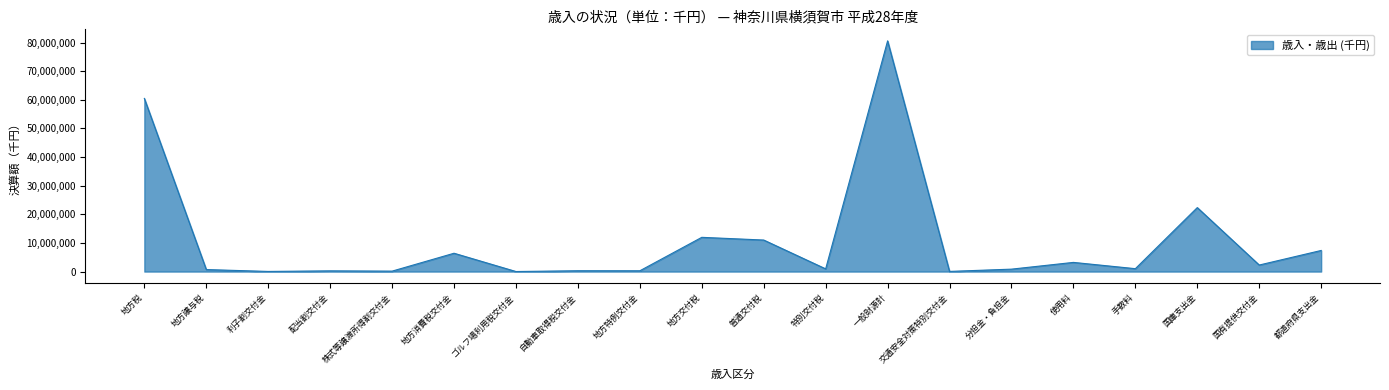

The chart shows a value of 10290833 at 地方消費税交付金. True or false?

False